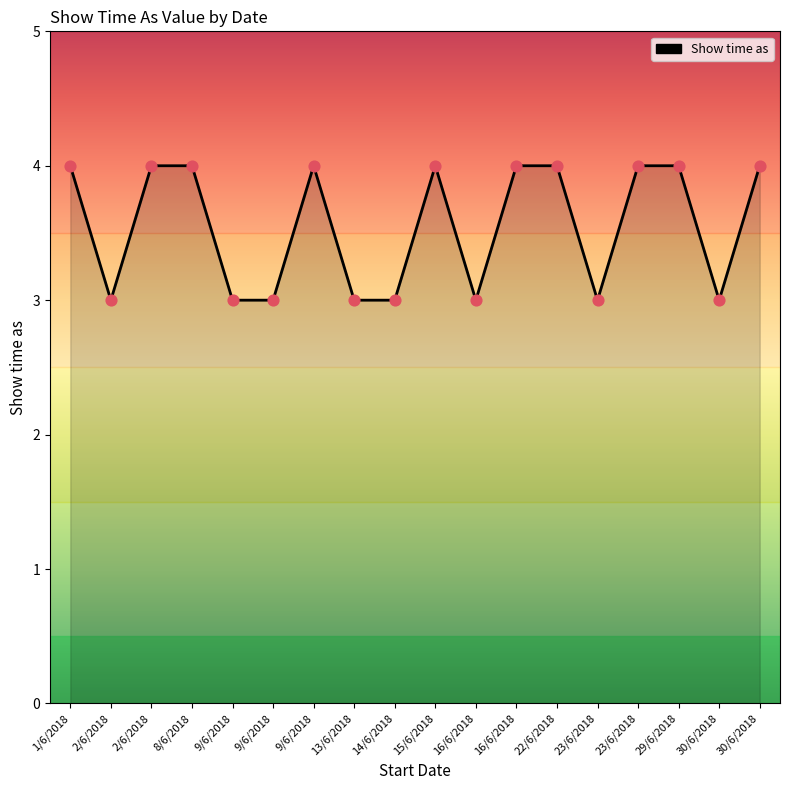

Approximately how many times larger is the value at 14/6/2018 compared to 2/6/2018?

1.0